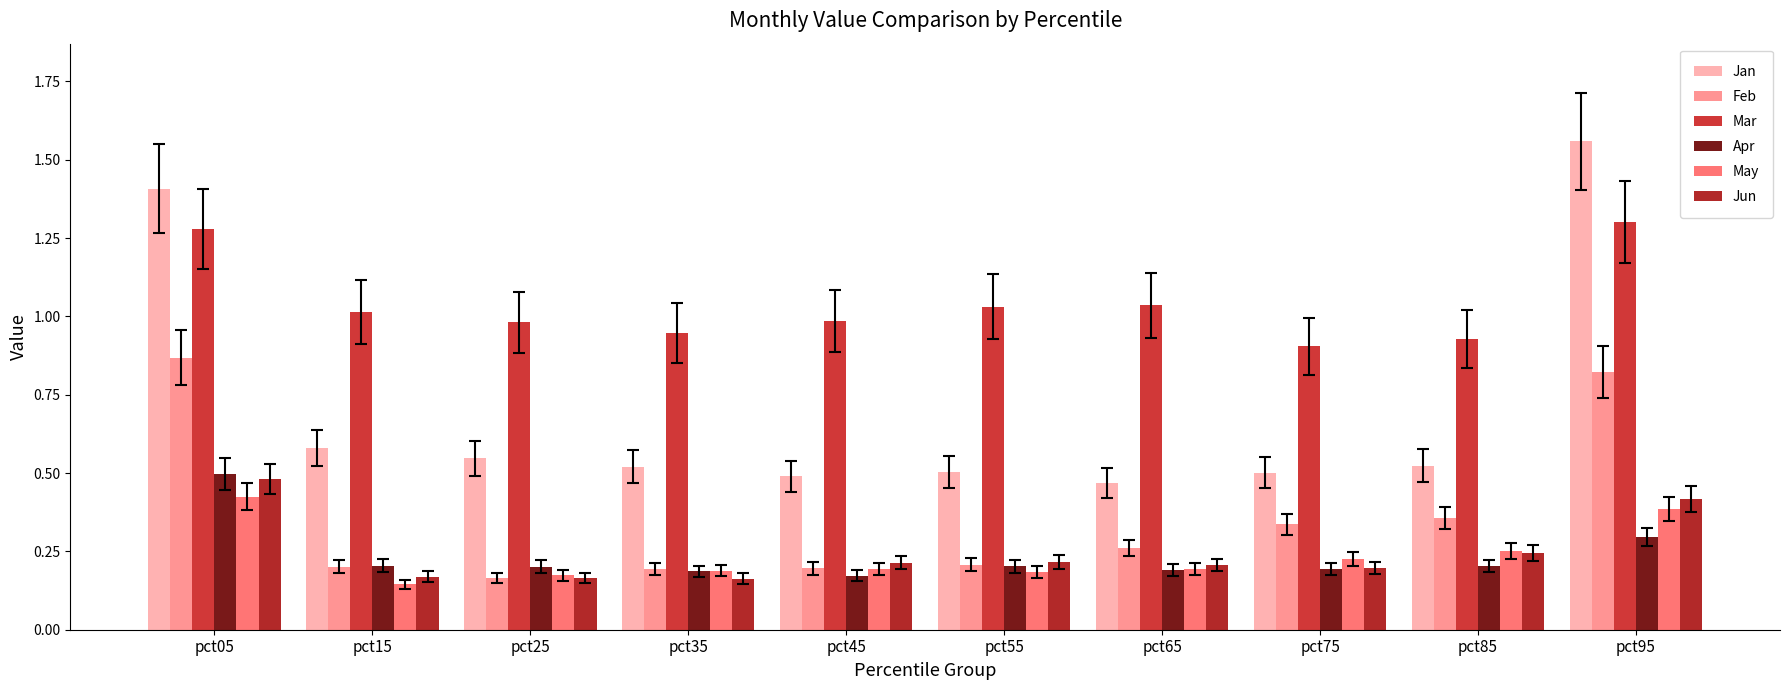

At which label does Feb reach its peak?

pct05